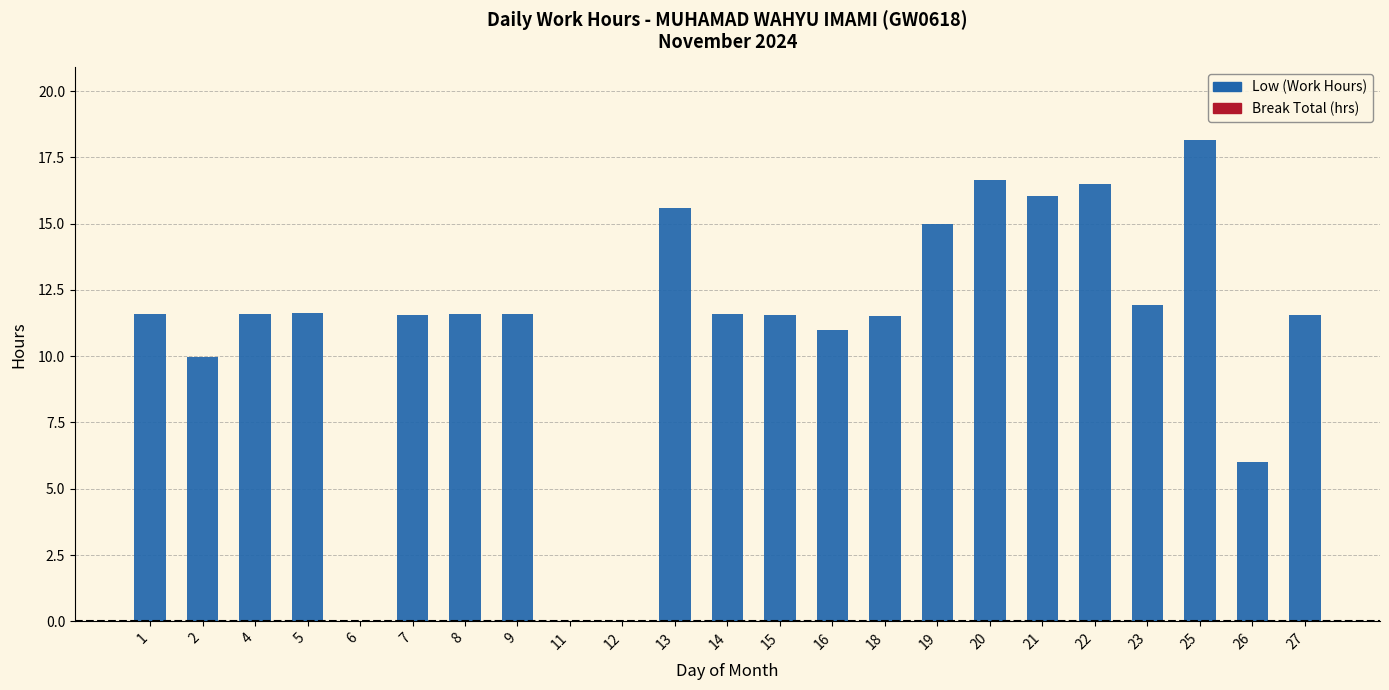

What is the change in value from 5 to 12?

-11.6